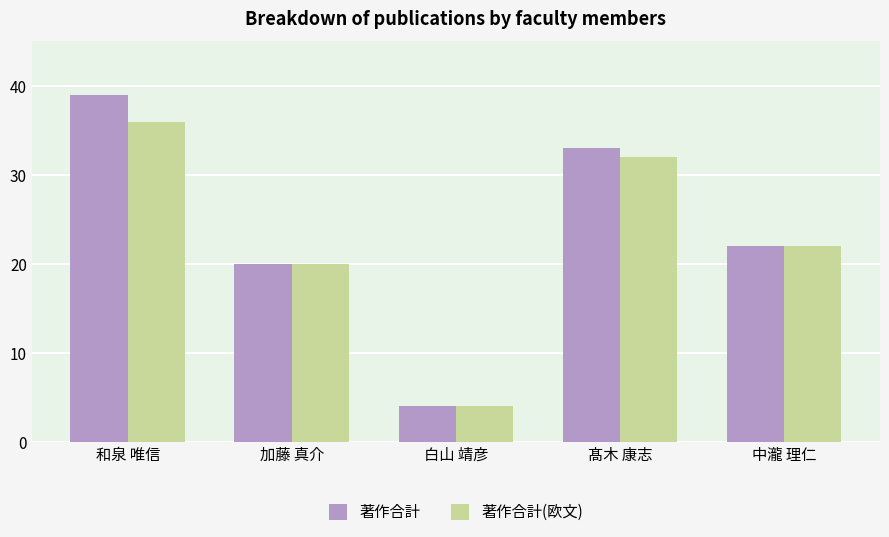

Count the number of data series in this chart.

2